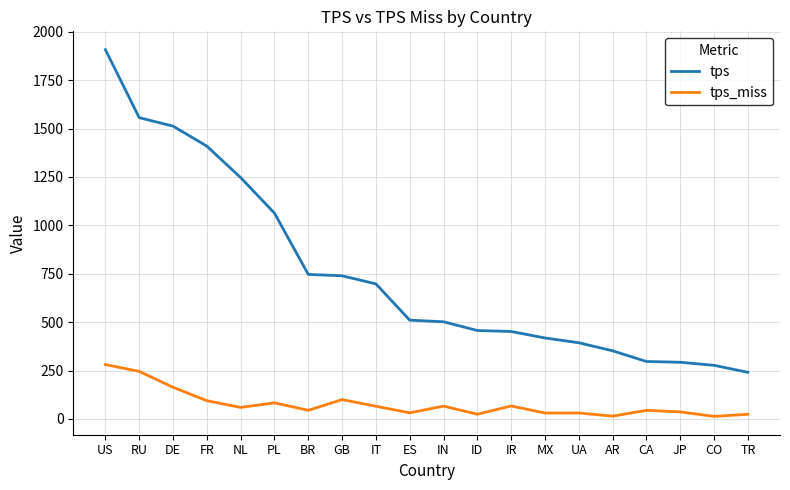

Is the value of tps at ES greater than the value of tps_miss at PL?

Yes